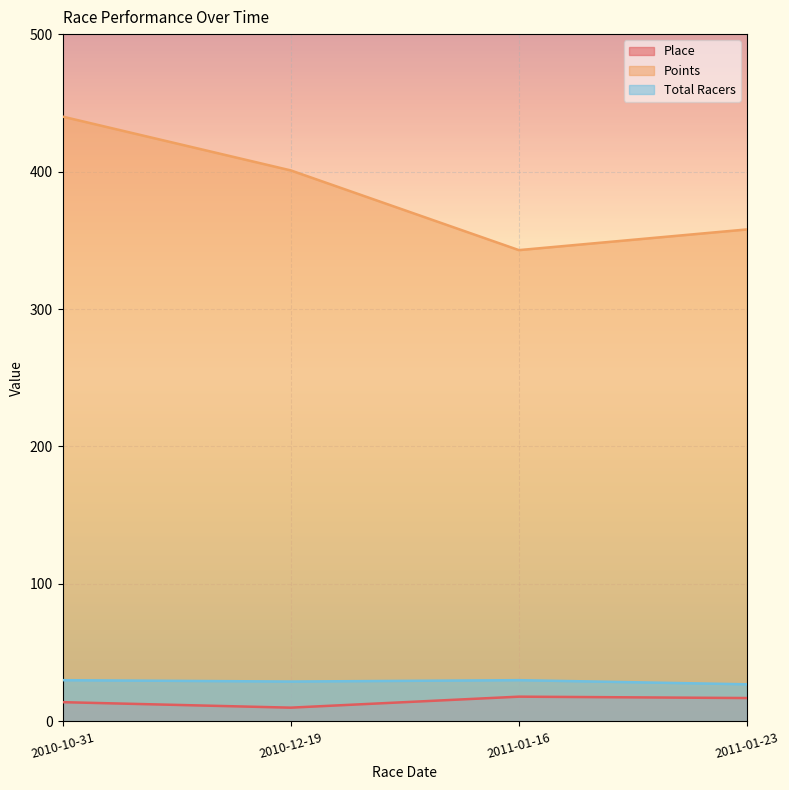

Which series has the widest spread of values?

Points